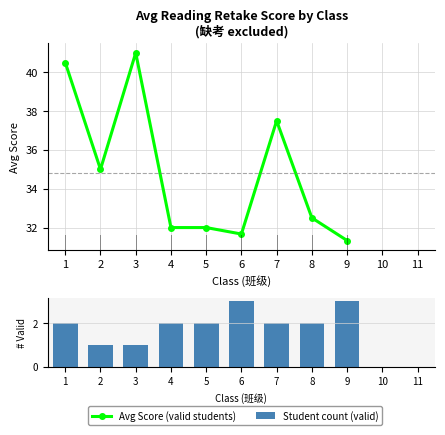

How many groups of bars are there?

11